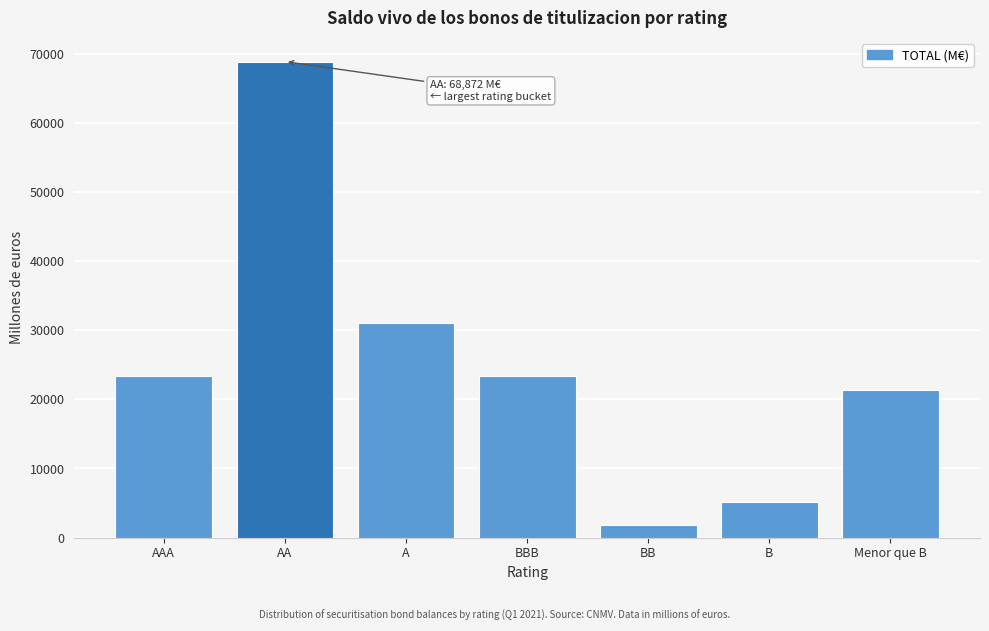

What is the difference between the values at A and AAA?

7648.0